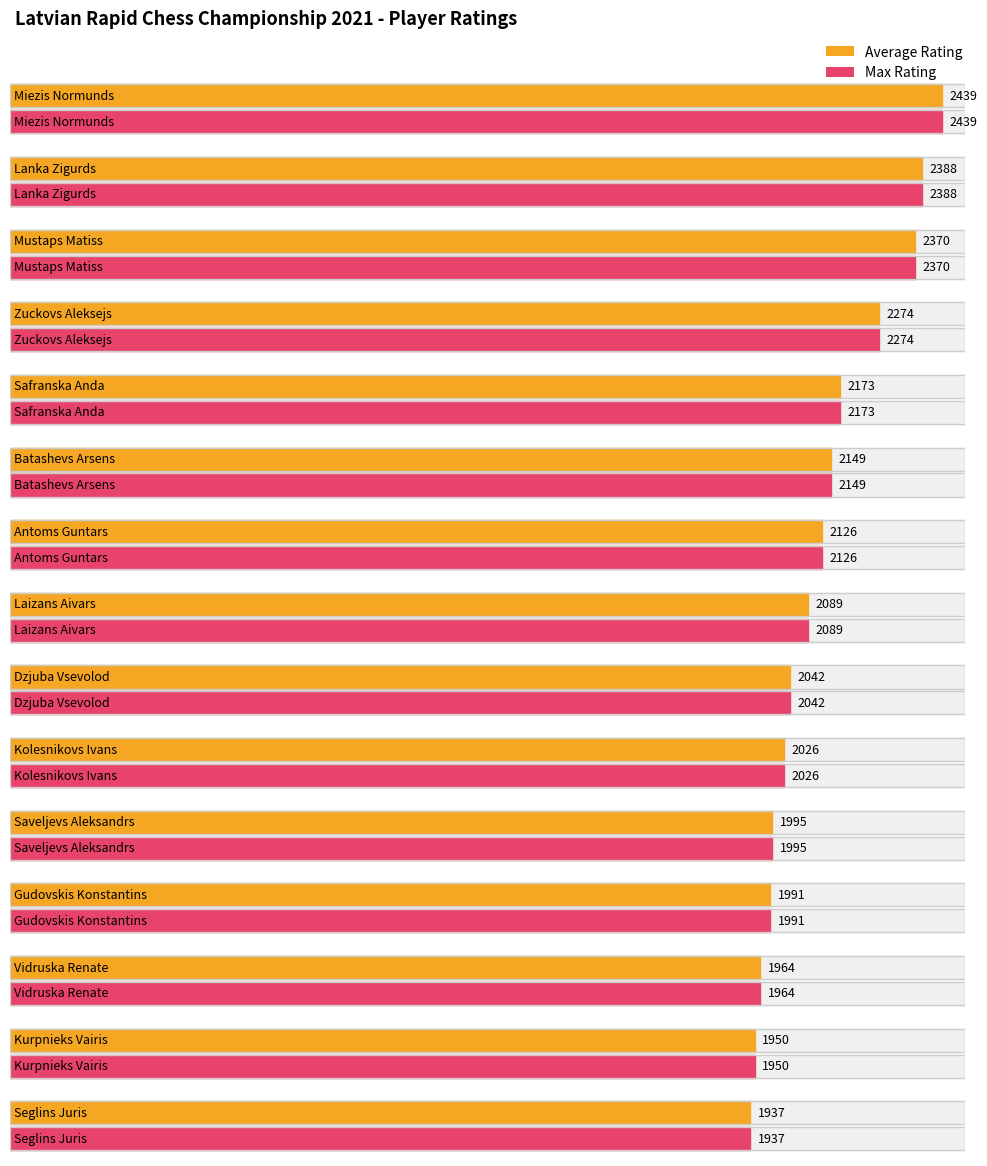

At how many categories does at least one series exceed 2375?

2